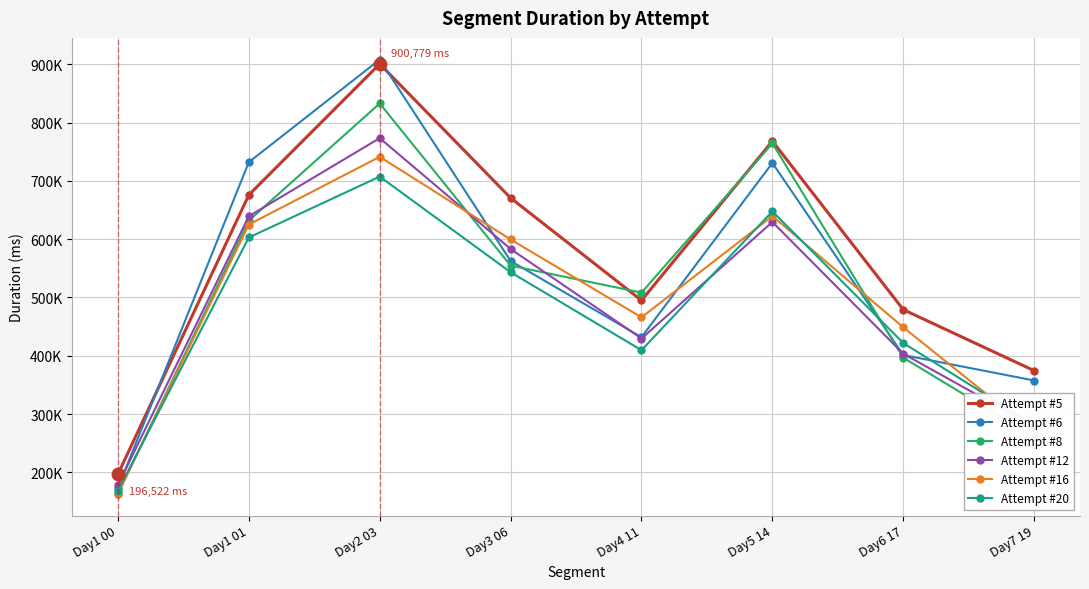

Does the chart have visible grid lines?

Yes